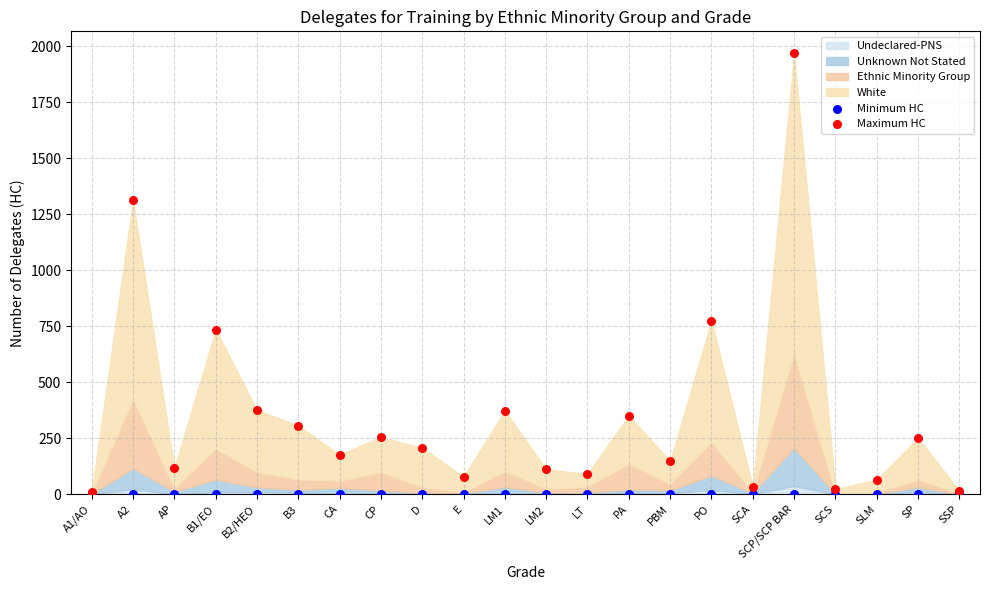

Which series contains the highest Y value?

Maximum HC